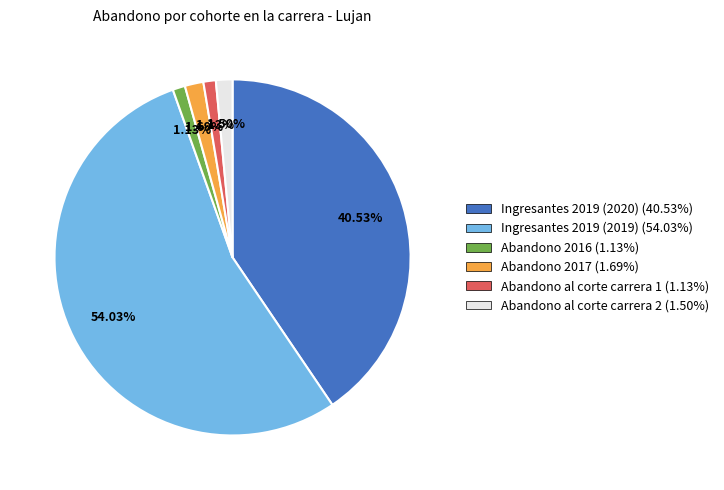

Between Abandono al corte carrera 2 and Ingresantes 2019 (2019), which is larger?

Ingresantes 2019 (2019)